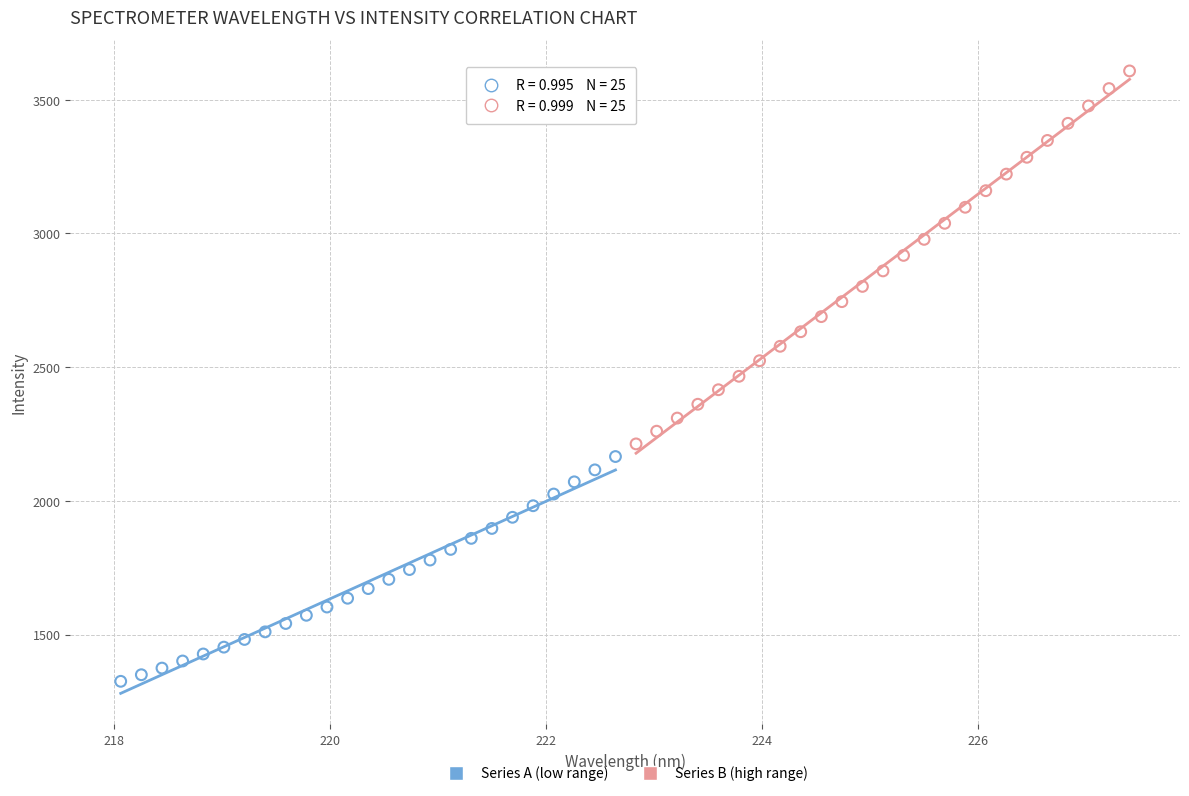

Which series reaches the maximum Y coordinate?

Series B (high range)